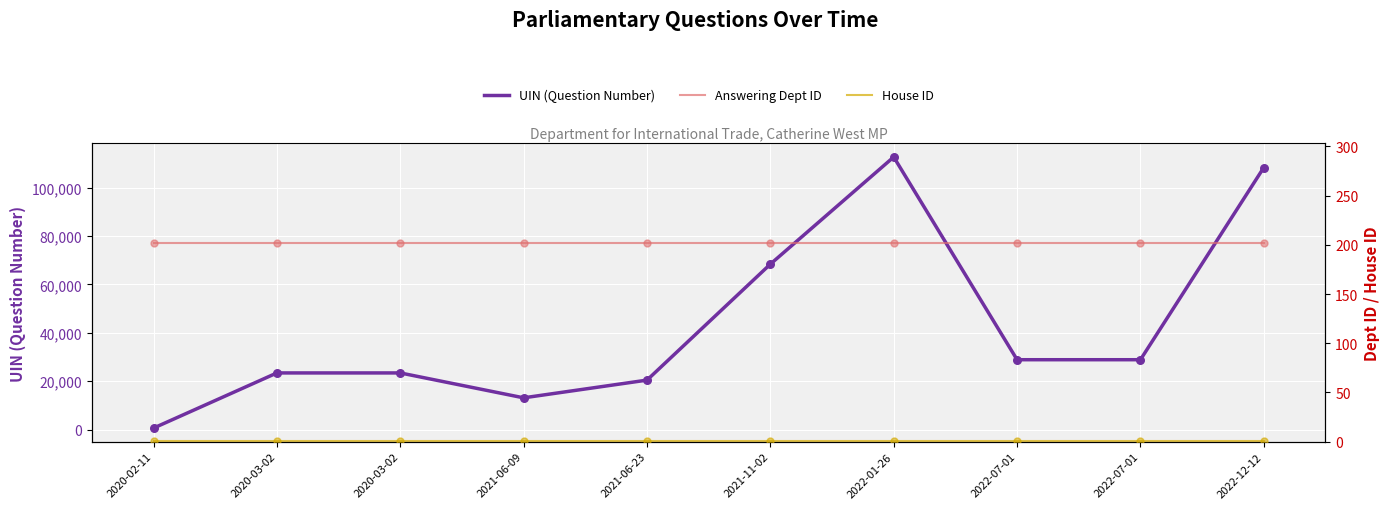

At how many categories does at least one series exceed 83232?

2